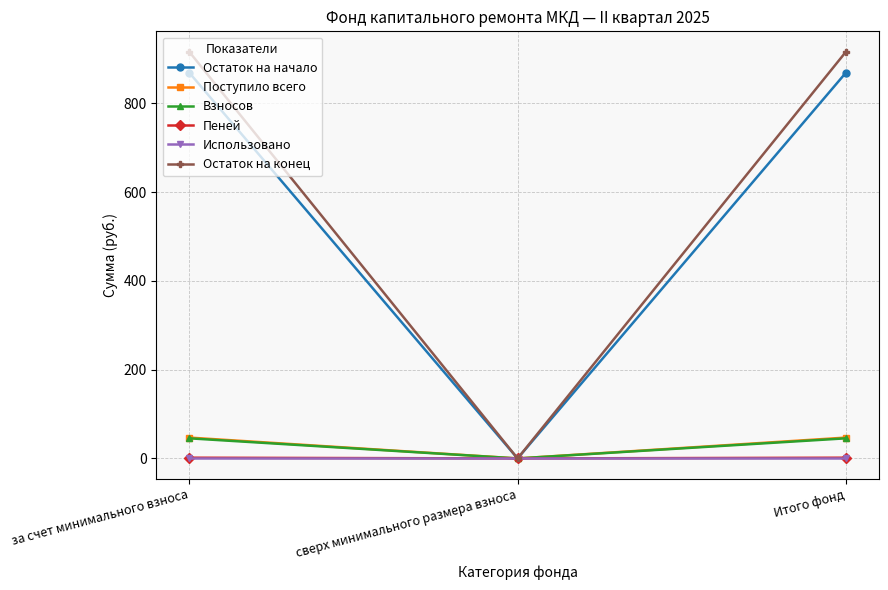

What is the sum of the Остаток на конец values at Итого фонд and сверх минимального размера взноса?

916.1